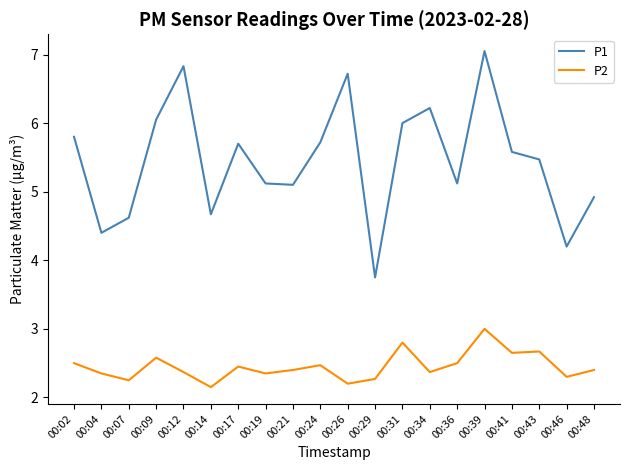

At which category does the chart reach its peak across all series?

00:39